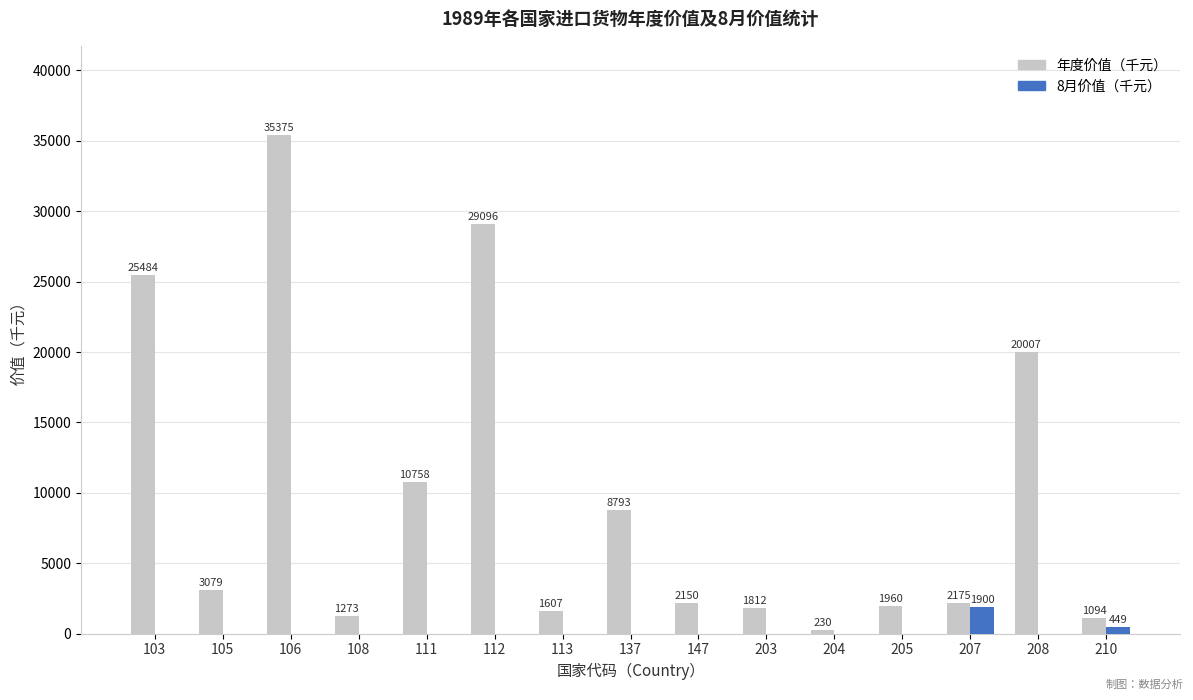

The value of 年度价值（千元） at 103 is 17499. True or false?

False